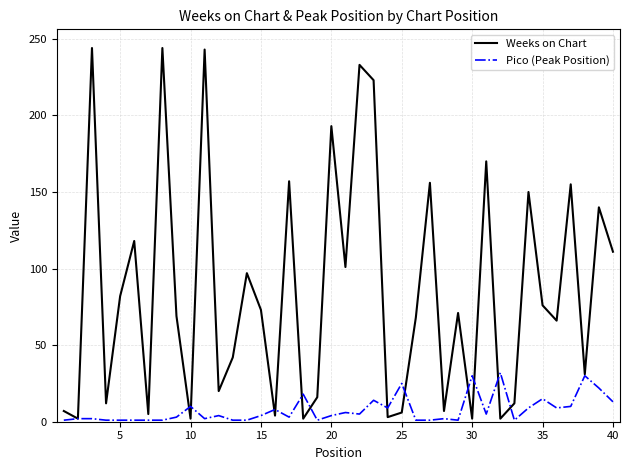

List the series in order of their overall mean, lowest first.

Pico (Peak Position), Weeks on Chart